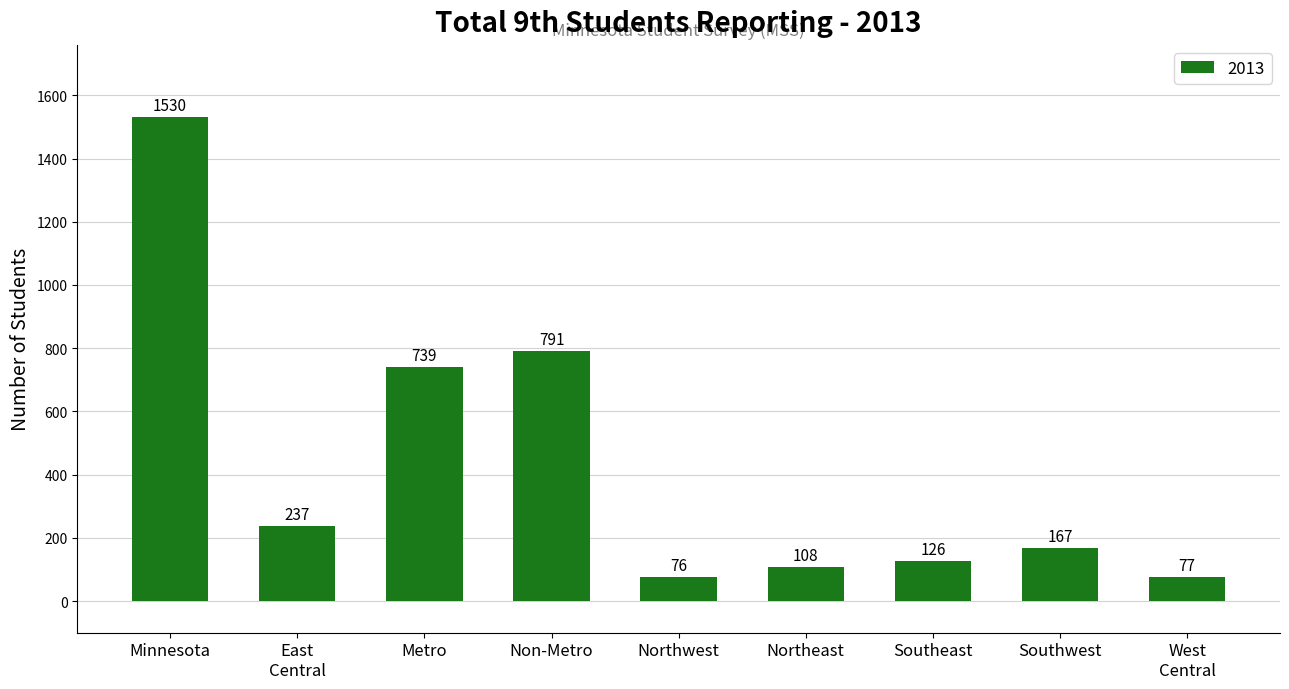

What is the label of the 8th bar from the right?

East
Central